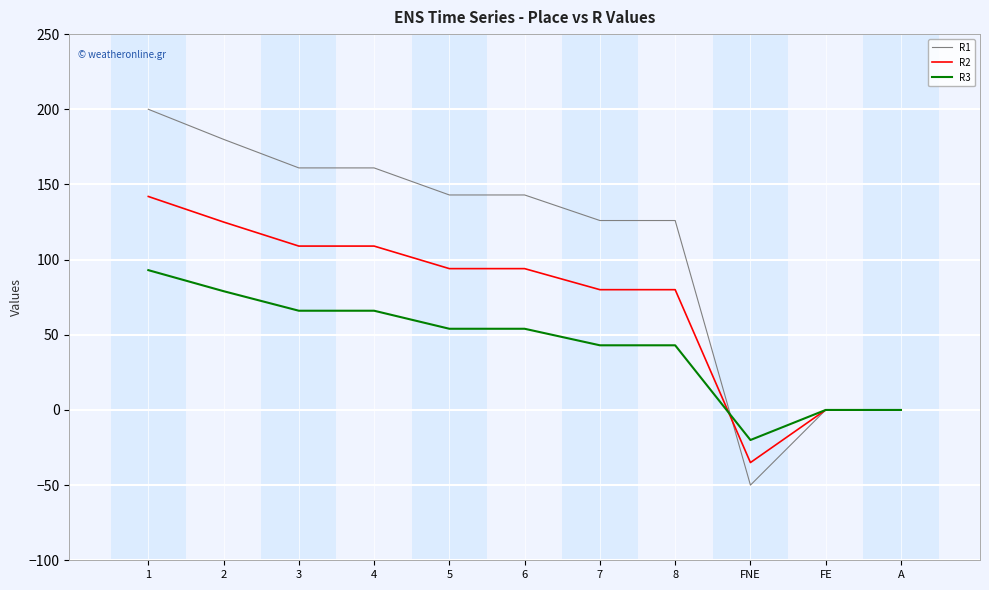

Which series has the largest total across all categories?

R1